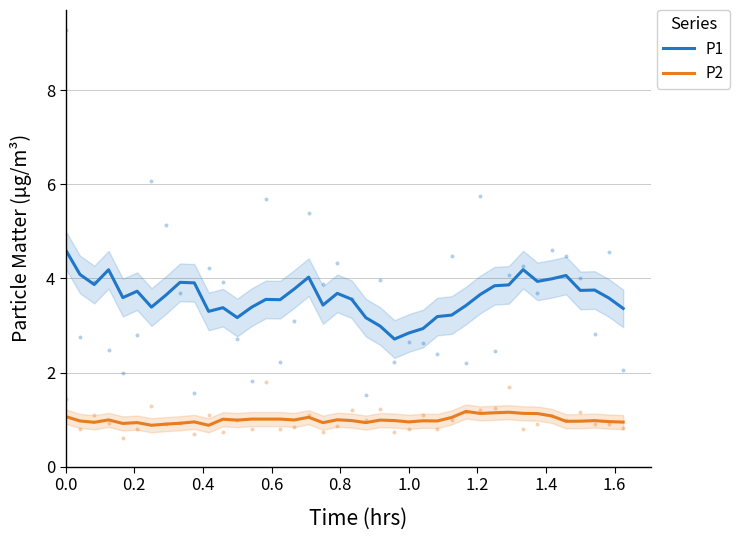

Which series reaches the minimum Y coordinate?

P2